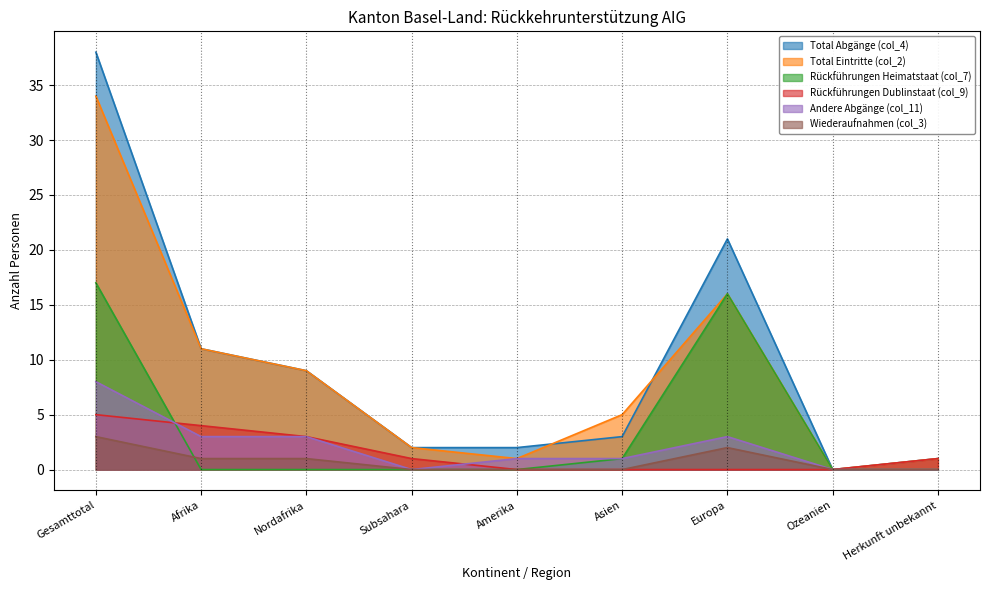

How many Rückführungen Dublinstaat (col_9) values are between 0 and 3?

7